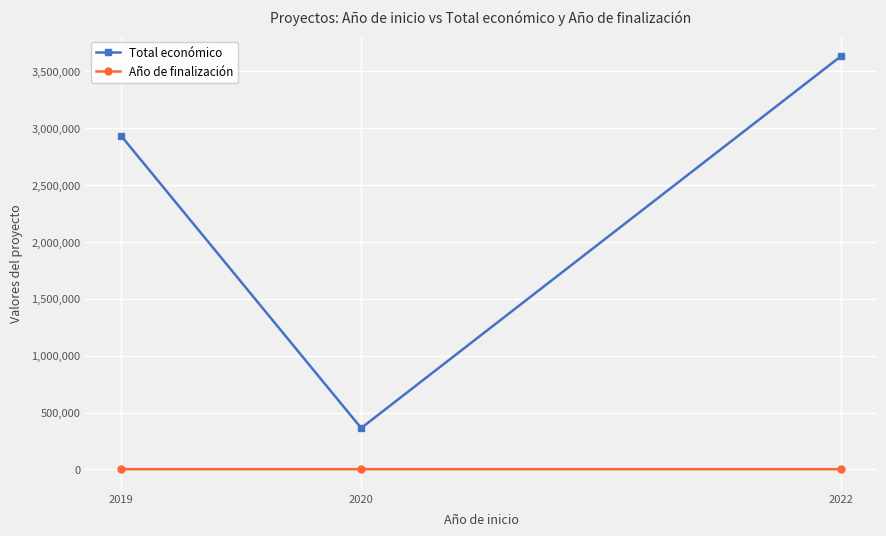

Is it true that Año de finalización equals 2021.2 at 2019?

True